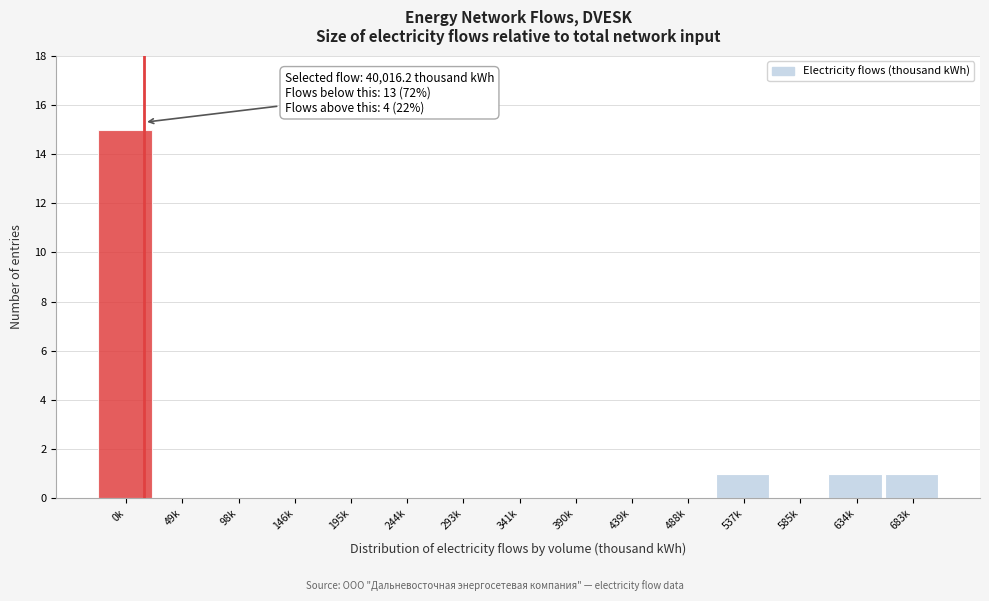

Reading right to left, transcribe all the data shown in this chart.

683k=1	634k=1	585k=0	537k=1	488k=0	439k=0	390k=0	341k=0	293k=0	244k=0	195k=0	146k=0	98k=0	49k=0	0k=15